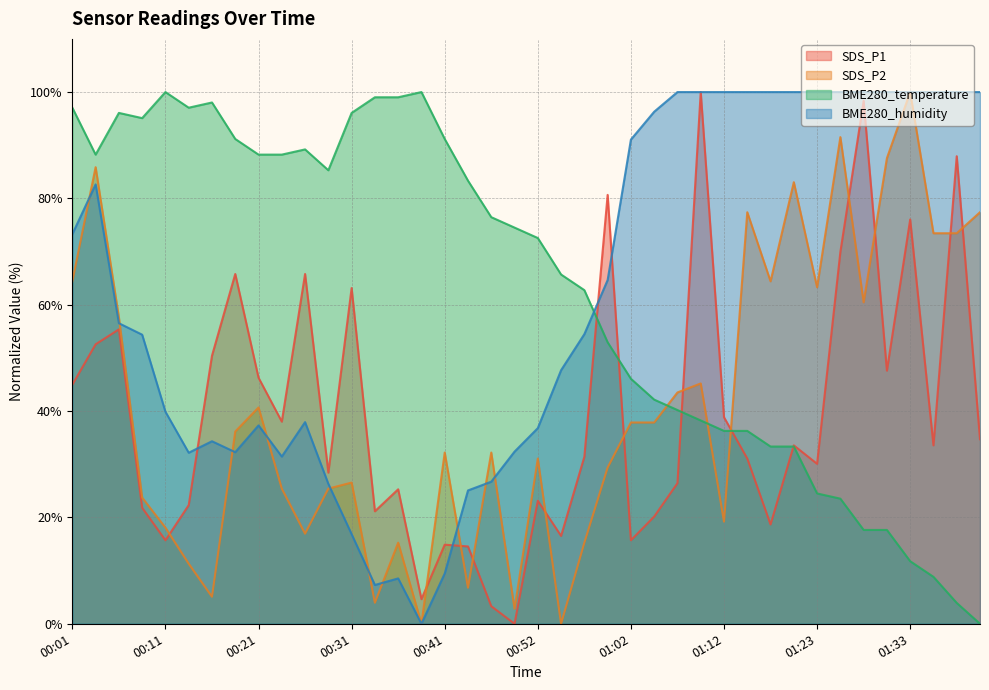

List the labels in order of BME280_temperature value, smallest first.

01:41, 01:38, 01:36, 01:33, 01:28, 01:31, 01:26, 01:23, 01:18, 01:20, 01:12, 01:15, 01:10, 01:07, 01:04, 01:02, 00:59, 00:57, 00:54, 00:52, 00:49, 00:47, 00:44, 00:29, 00:04, 00:21, 00:24, 00:26, 00:19, 00:41, 00:09, 00:06, 00:31, 00:01, 00:14, 00:16, 00:34, 00:36, 00:11, 00:39